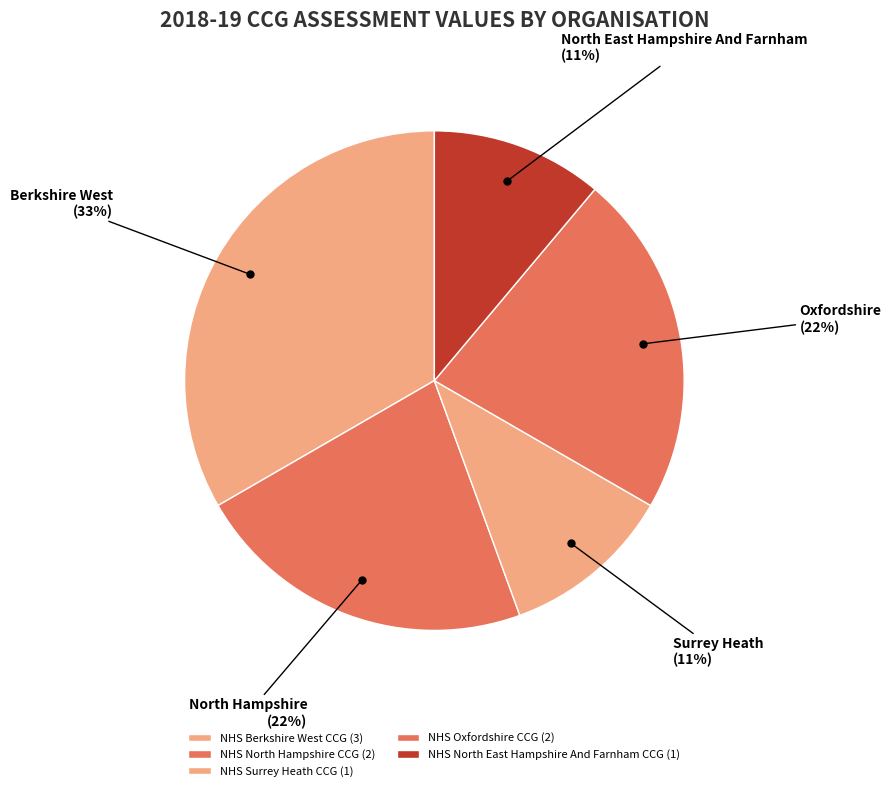

Count the number of slices in the pie.

5